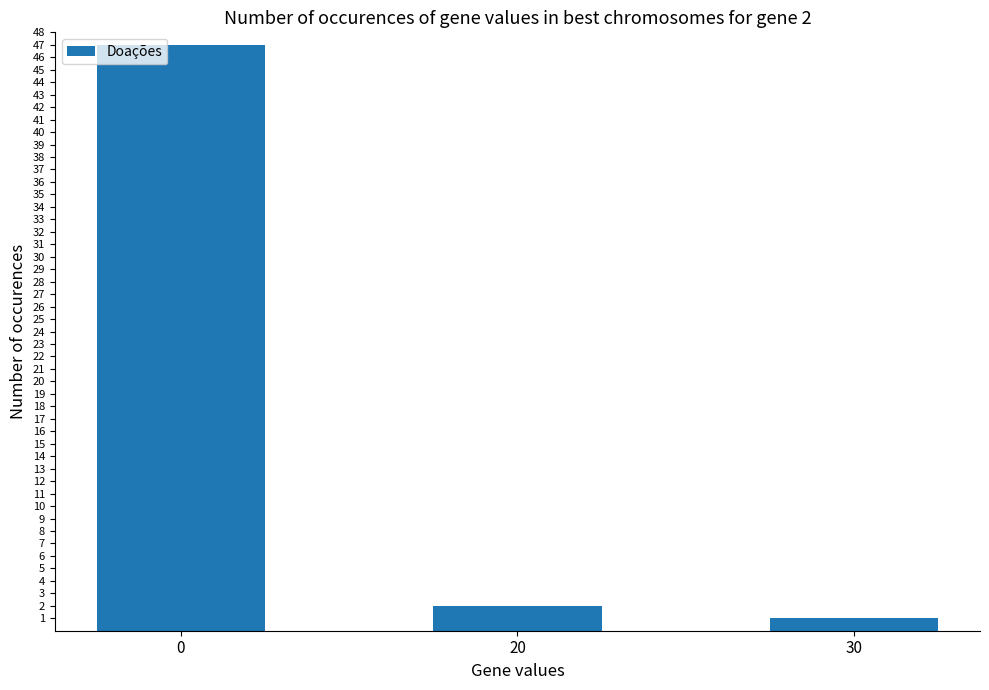

What is the difference between the maximum and minimum values?

46